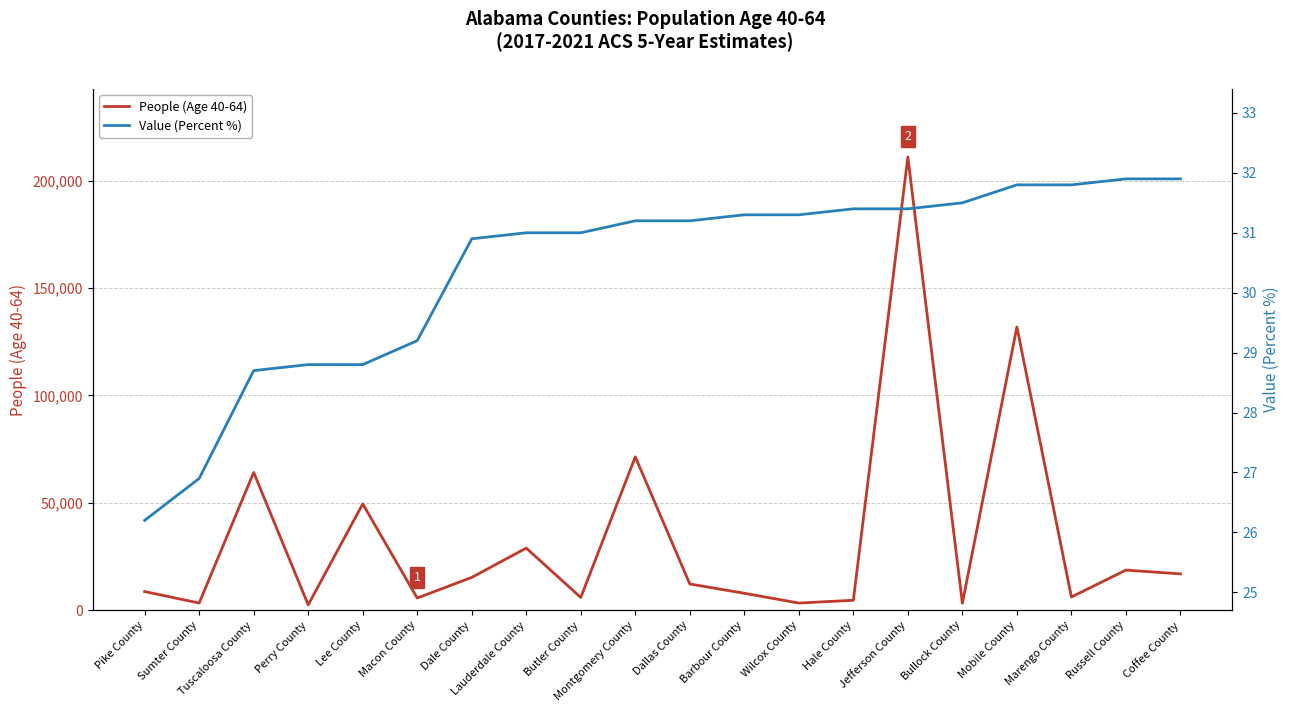

What position from the left is Mobile County?

17